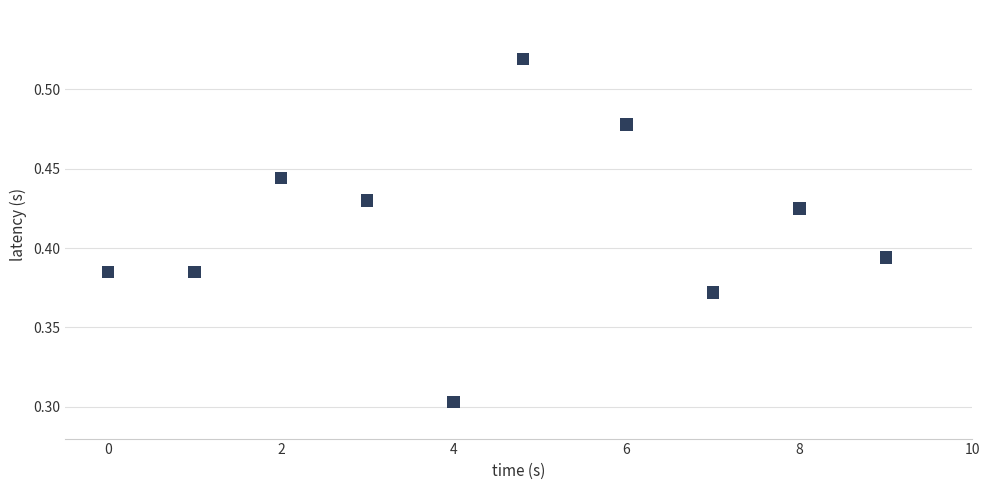

What is the average X value?

4.5